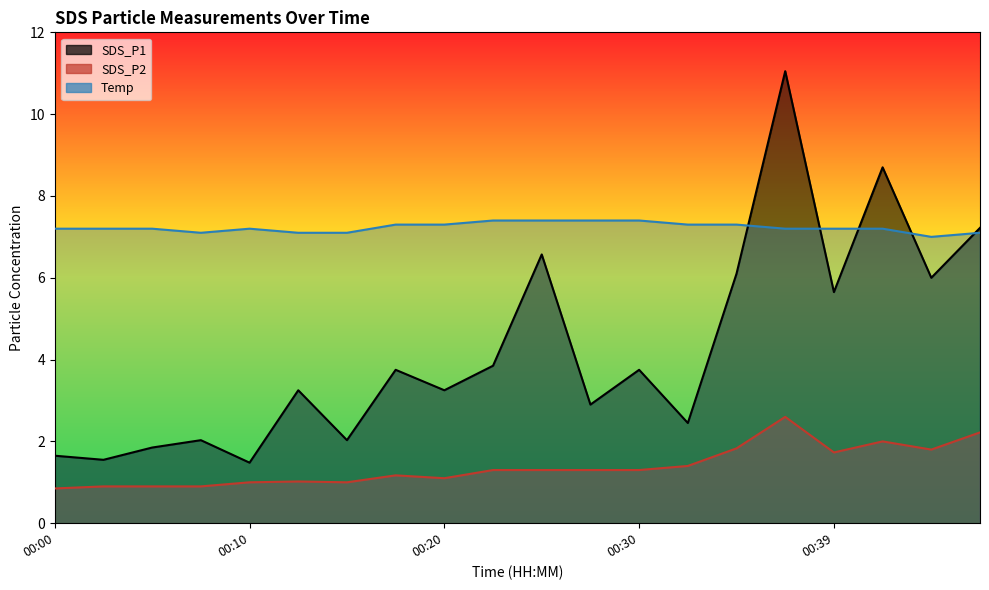

What is the spread (max minus min) of values at 00:47?

5.0